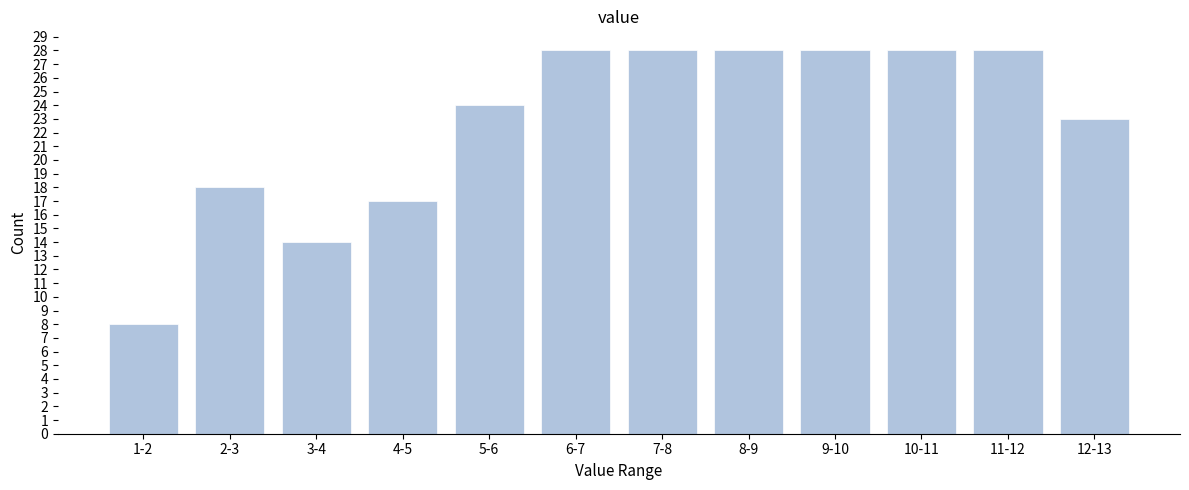

Reading left to right, extract all data points from this chart.

8	18	14	17	24	28	28	28	28	28	28	23